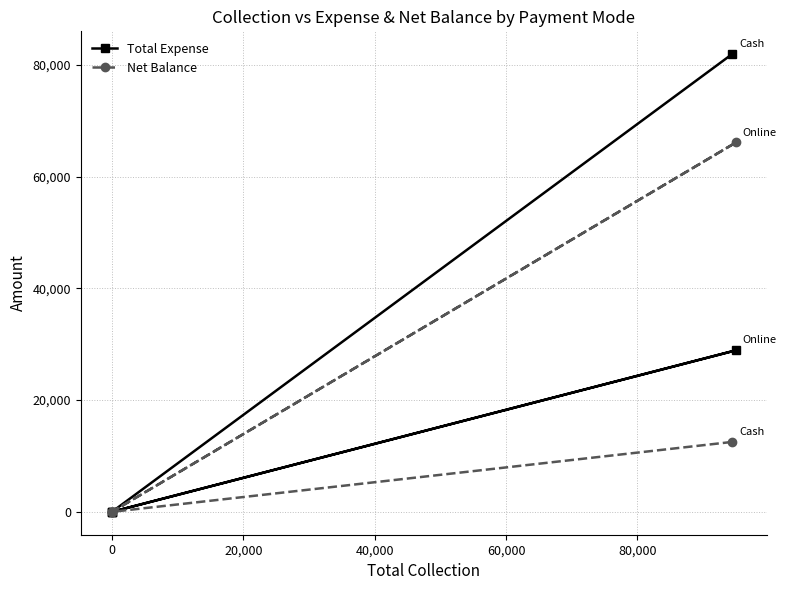

True or false: Net Balance and Total Expense intersect in this chart.

False